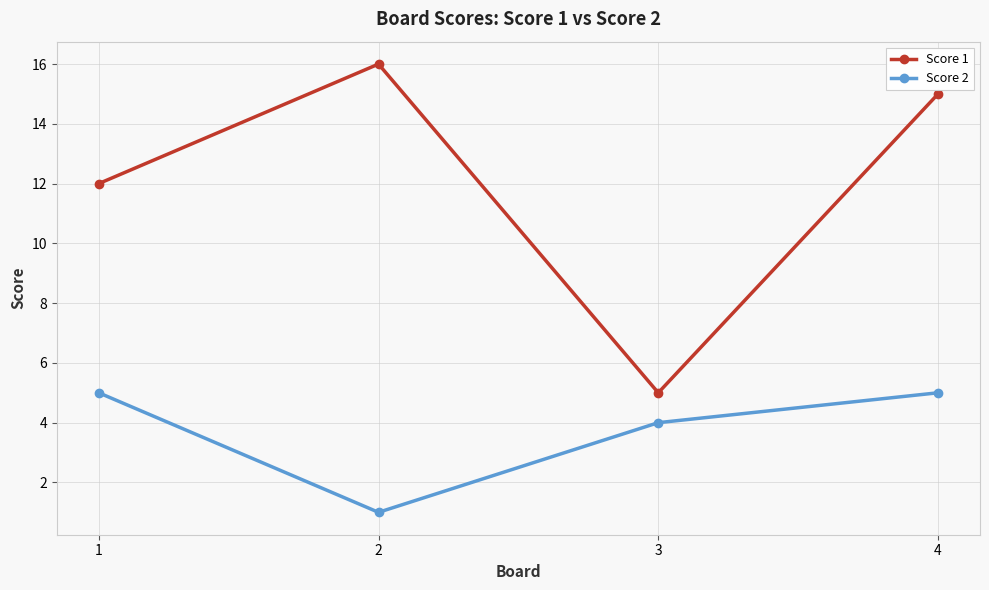

What is the spread (max minus min) of values at 2?

15